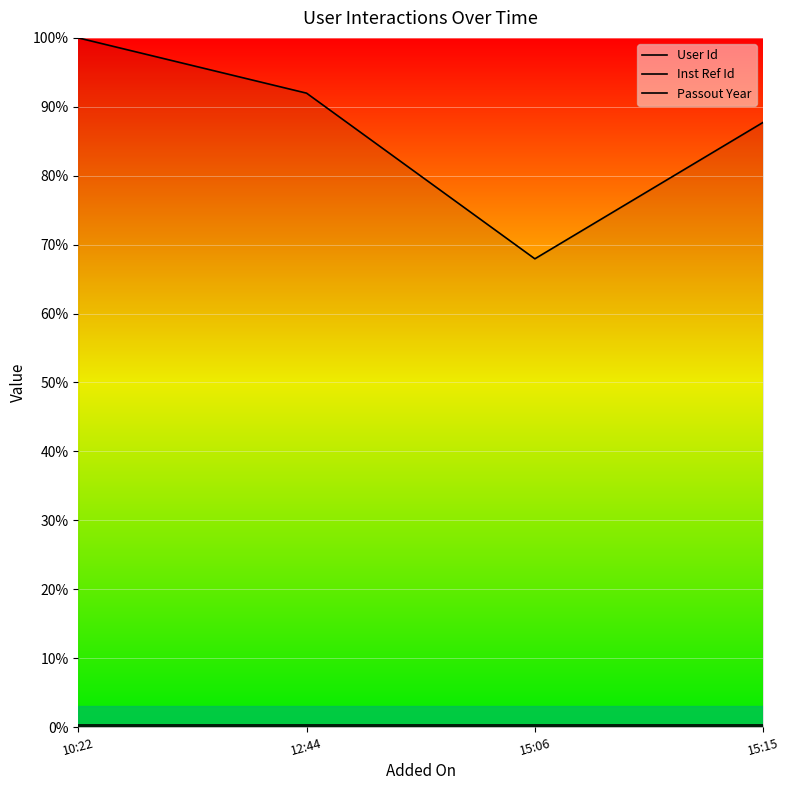

How many lines are shown in the chart?

3